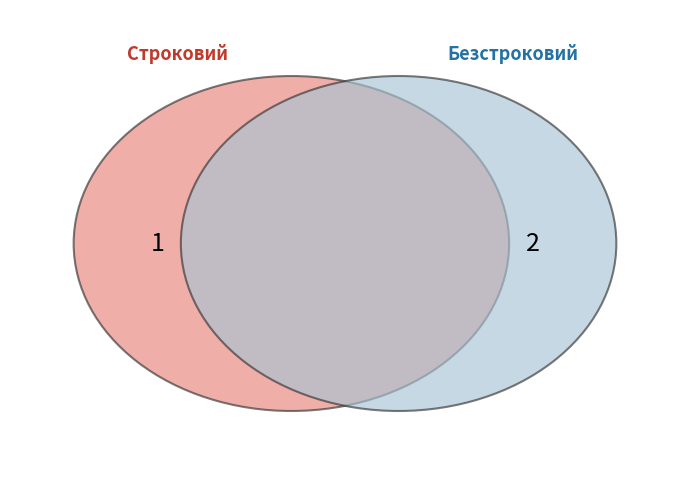

The Безстроковий slice represents 53% of the pie. True or false?

False